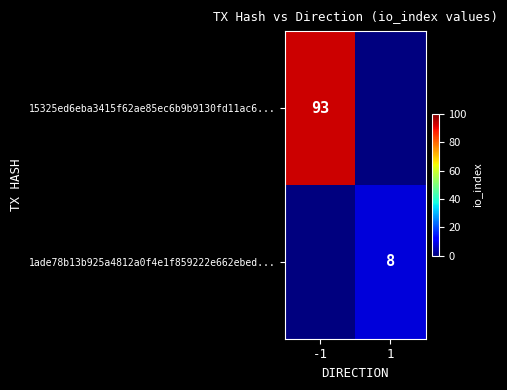

Count the number of categories in the chart.

2